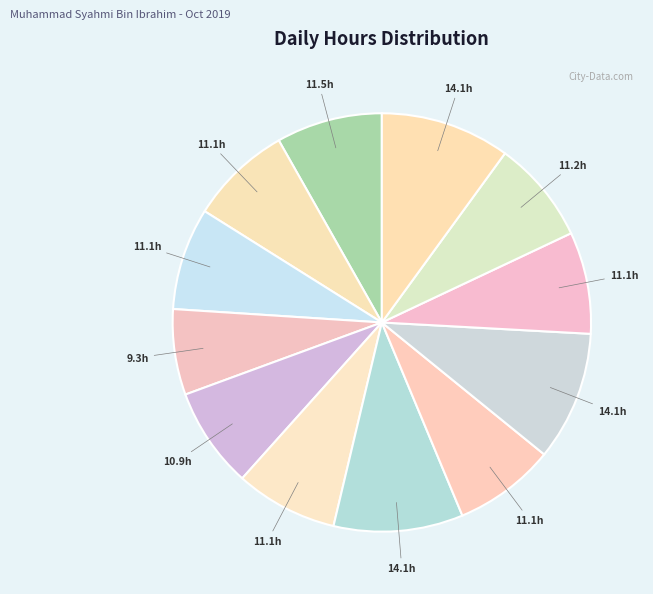

How many segments does this pie chart have?

12